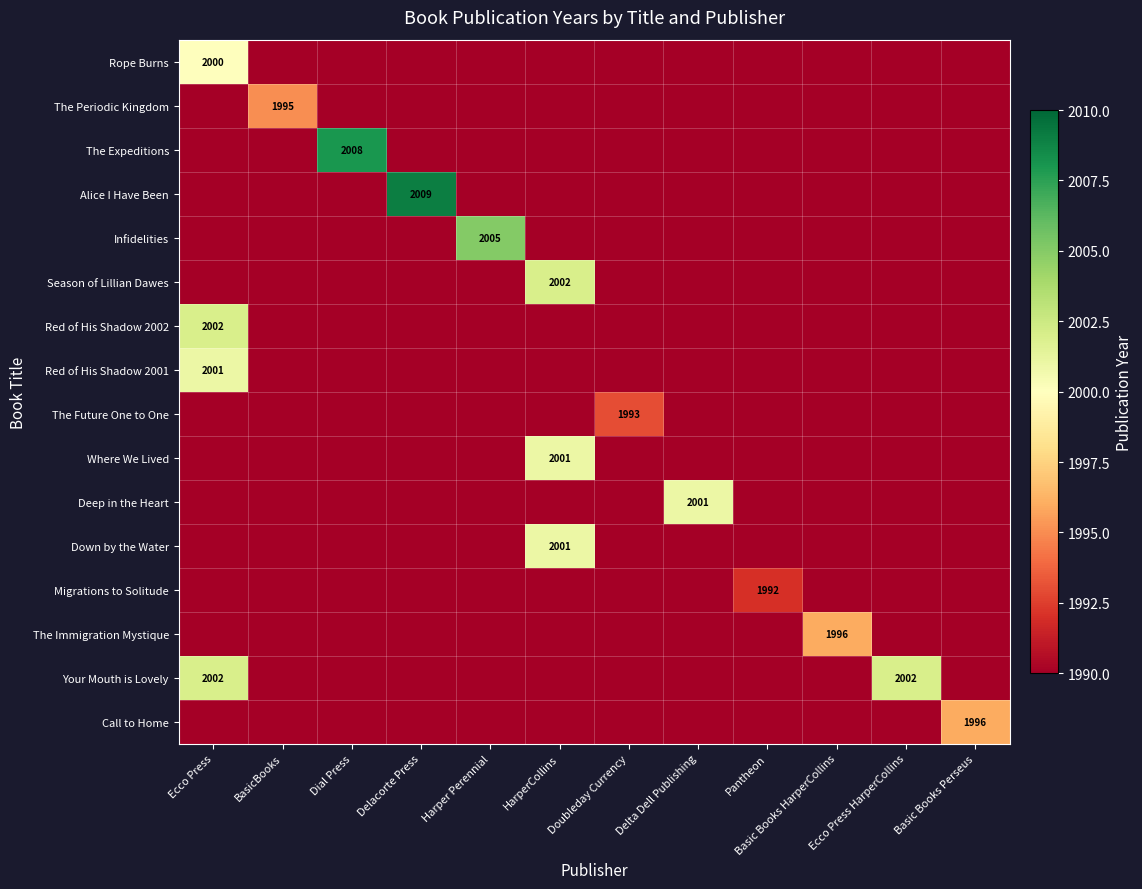

What is the greatest value displayed?

2009